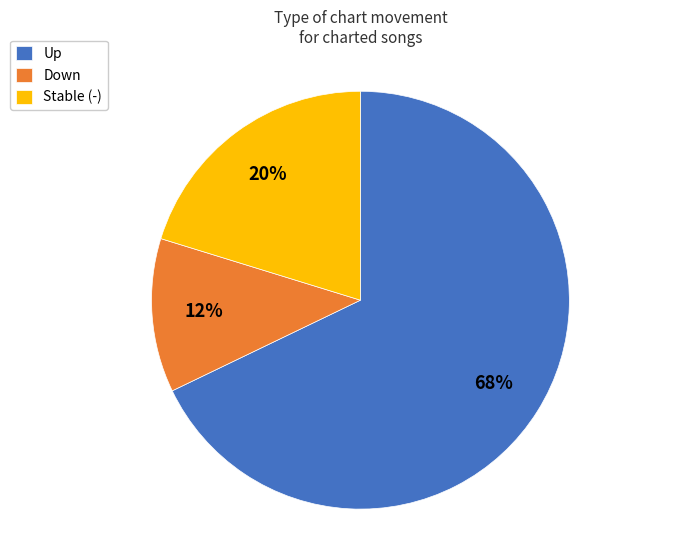

The Down slice represents 12% of the pie. True or false?

True